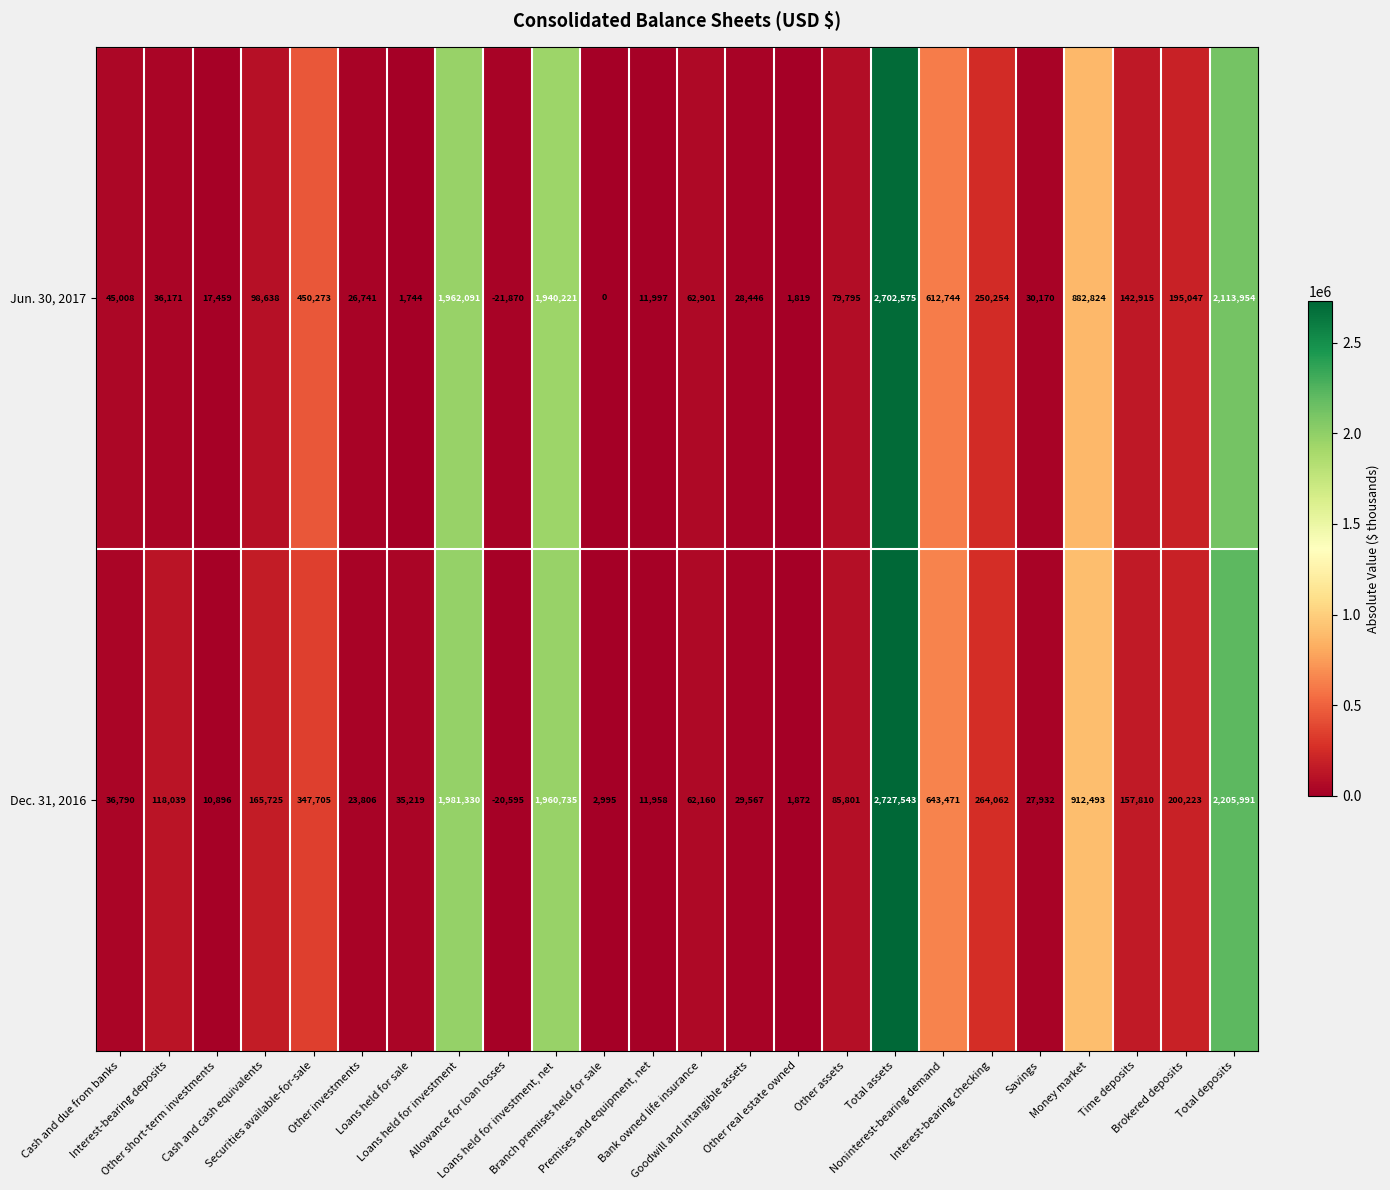

List the series in order of their peak value, lowest first.

Jun. 30, 2017, Dec. 31, 2016